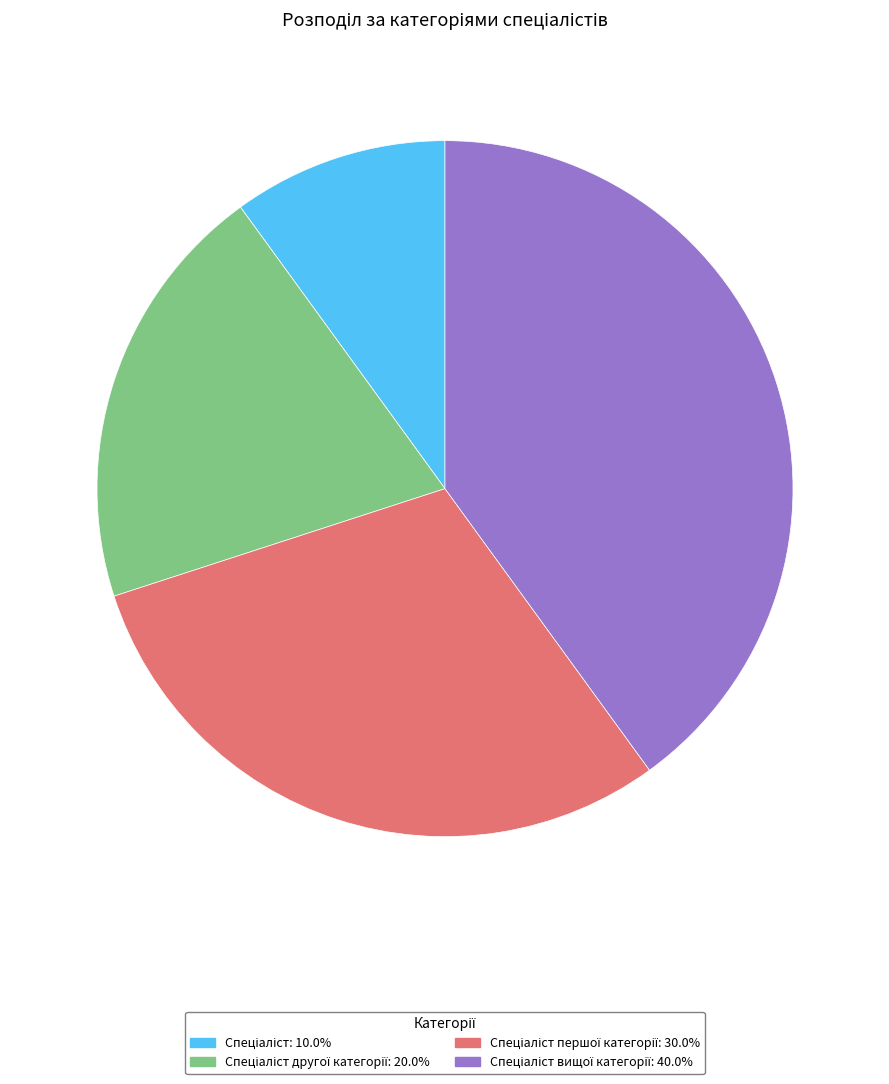

Does any single category account for the majority?

No